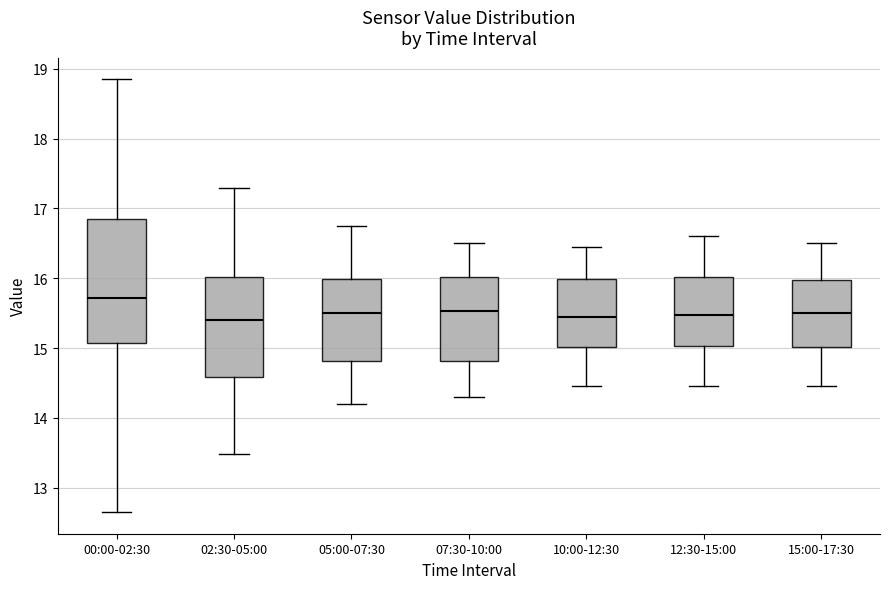

Which box is the tallest, from its lower edge to its upper edge?

00:00-02:30